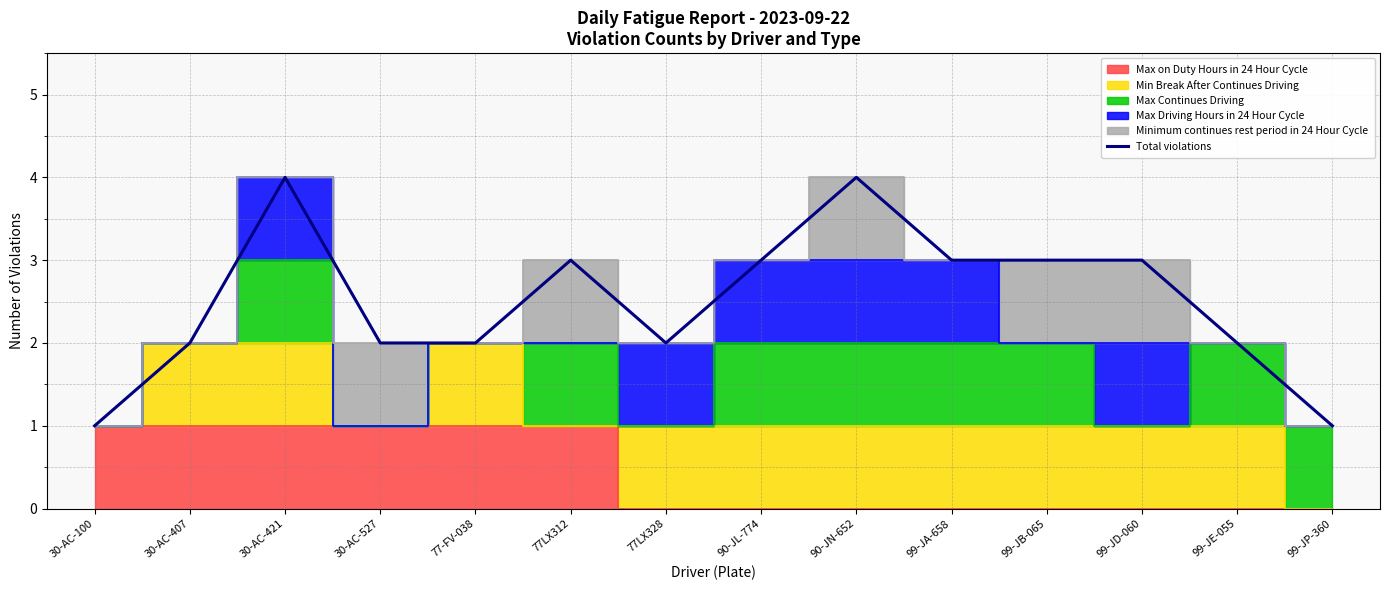

Which label corresponds to the largest value in the chart?

30-AC-421